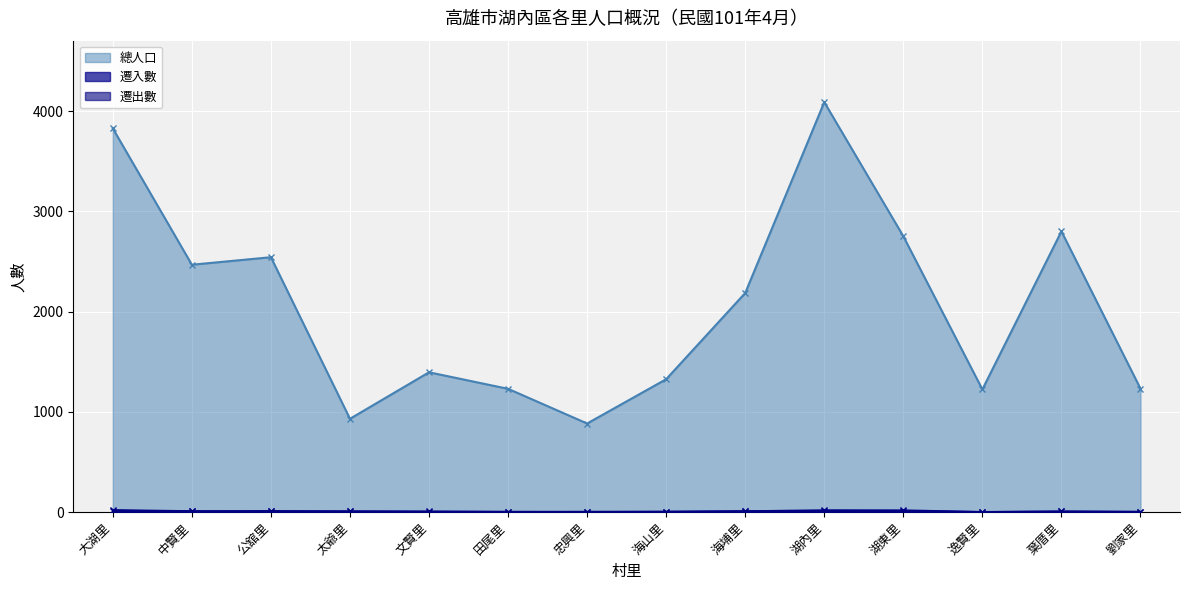

Reading left to right, what are all the values shown in this chart?

總人口: 大湖里=3827	中賢里=2467	公舘里=2542	太爺里=930	文賢里=1394	田尾里=1229	忠興里=883	海山里=1325	海埔里=2185	湖內里=4089	湖東里=2751	逸賢里=1223	葉厝里=2800	劉家里=1231
遷入數: 大湖里=20	中賢里=10	公舘里=10	太爺里=7	文賢里=6	田尾里=3	忠興里=1	海山里=3	海埔里=9	湖內里=19	湖東里=18	逸賢里=2	葉厝里=6	劉家里=2
遷出數: 大湖里=15	中賢里=7	公舘里=9	太爺里=8	文賢里=5	田尾里=3	忠興里=4	海山里=5	海埔里=9	湖內里=10	湖東里=11	逸賢里=1	葉厝里=7	劉家里=4